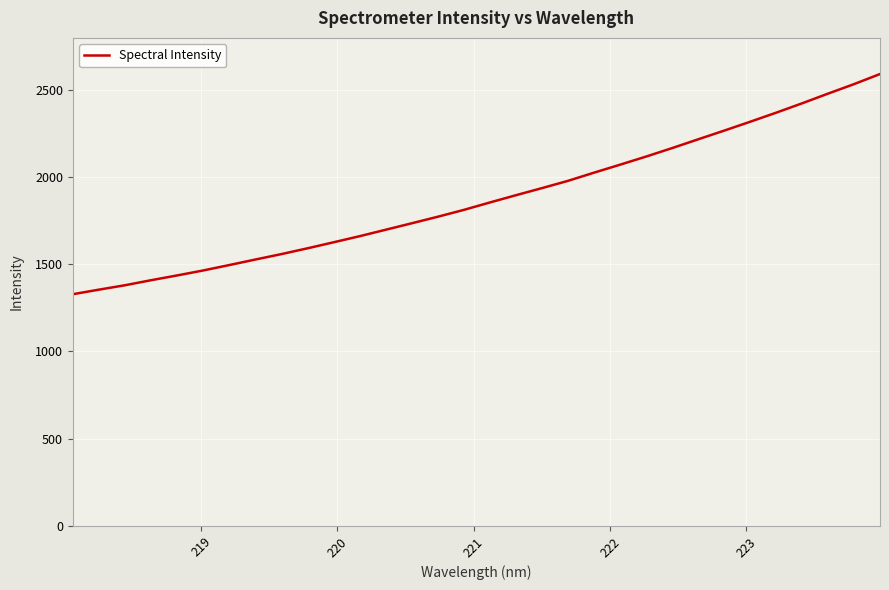

What is the greatest value displayed?

2590.6